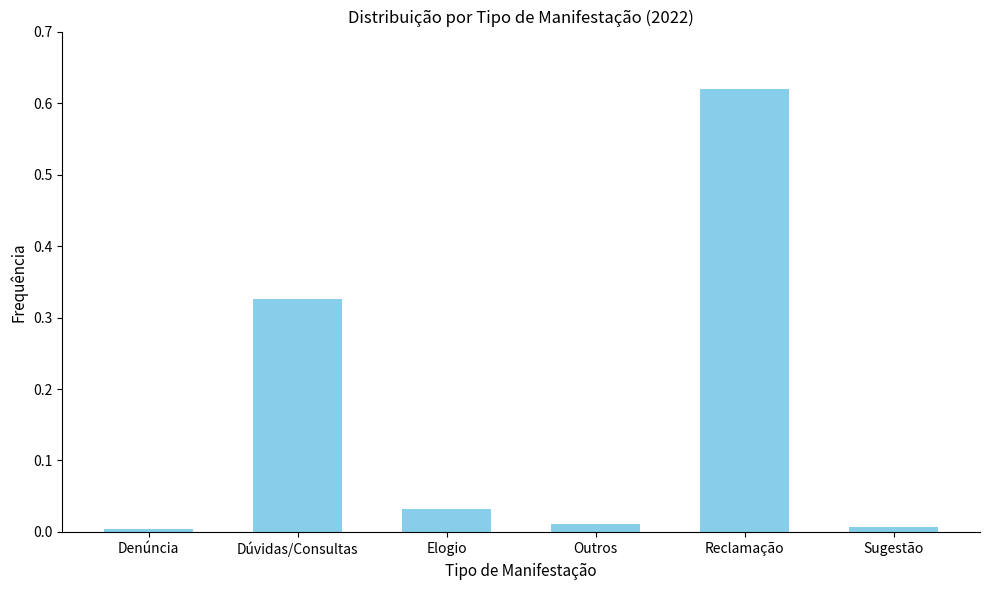

What is the label of the 5th bar from the left?

Reclamação